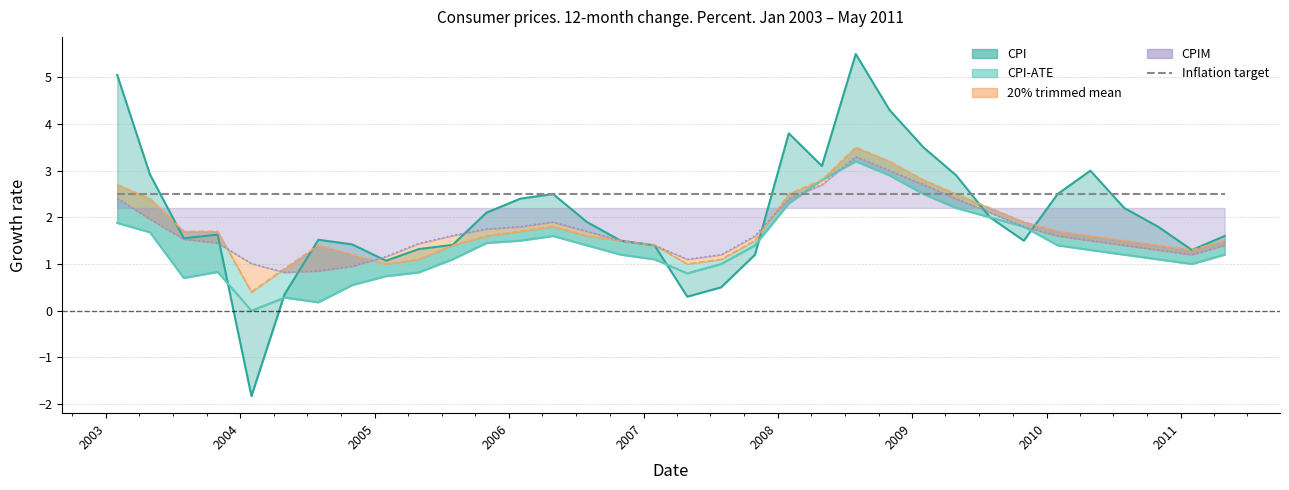

Count the number of categories in the chart.

34